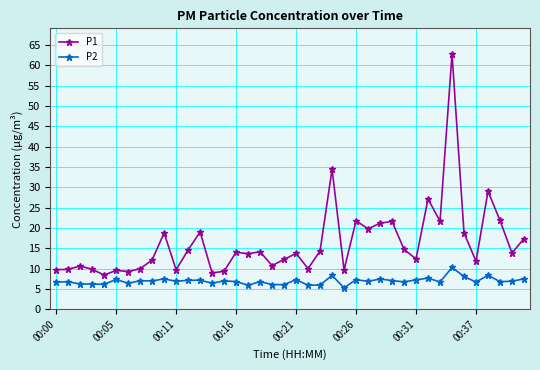

True or false: P2 and P1 cross at least once.

False